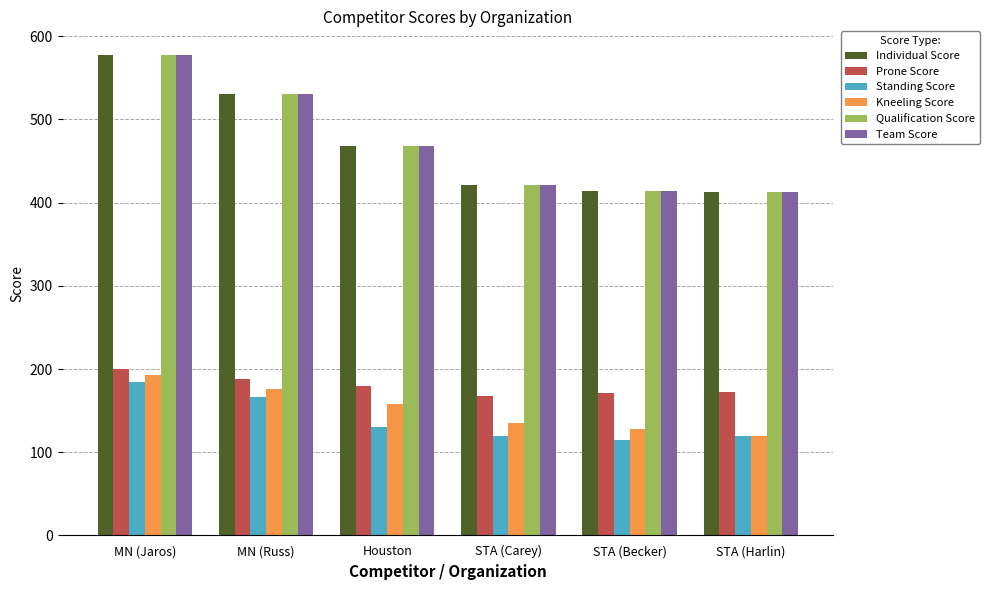

What is the label of the 3rd bar from the right?

STA (Carey)